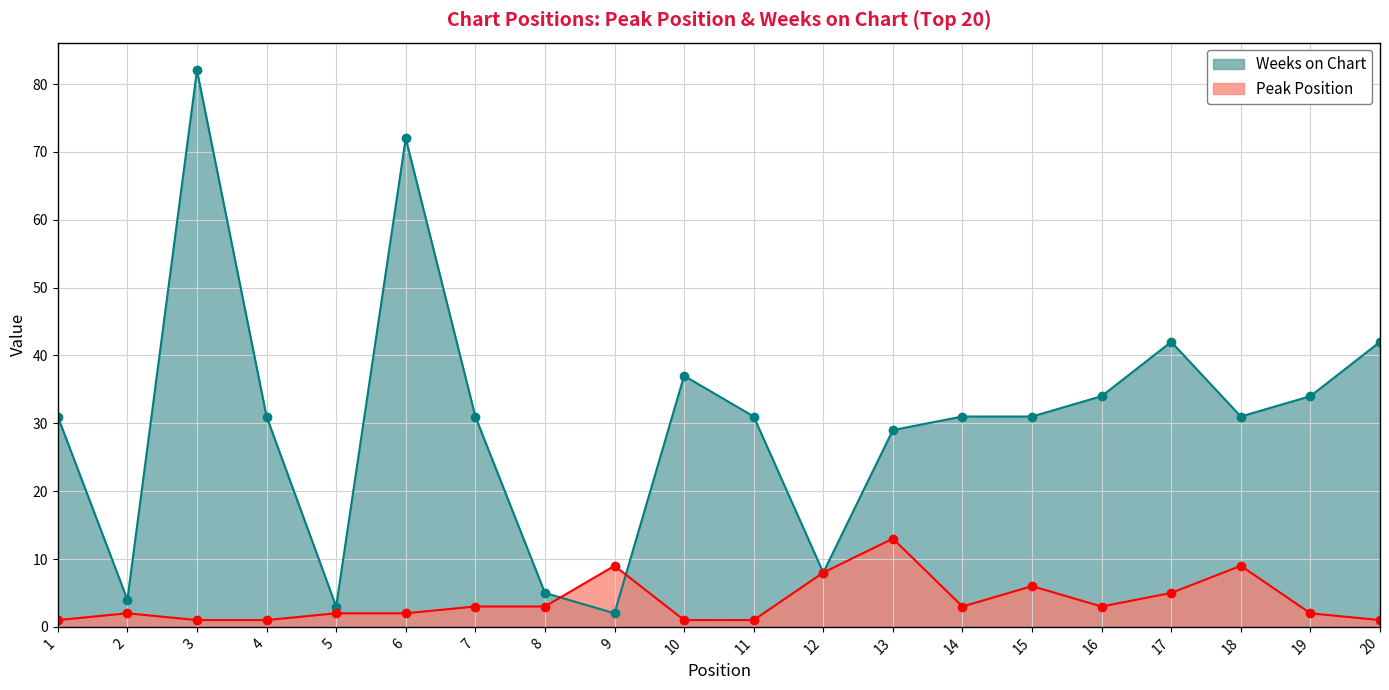

Reading left to right, extract all data points from this chart.

Peak Position: 1	2	1	1	2	2	3	3	9	1	1	8	13	3	6	3	5	9	2	1
Weeks on Chart: 31	4	82	31	3	72	31	5	2	37	31	8	29	31	31	34	42	31	34	42